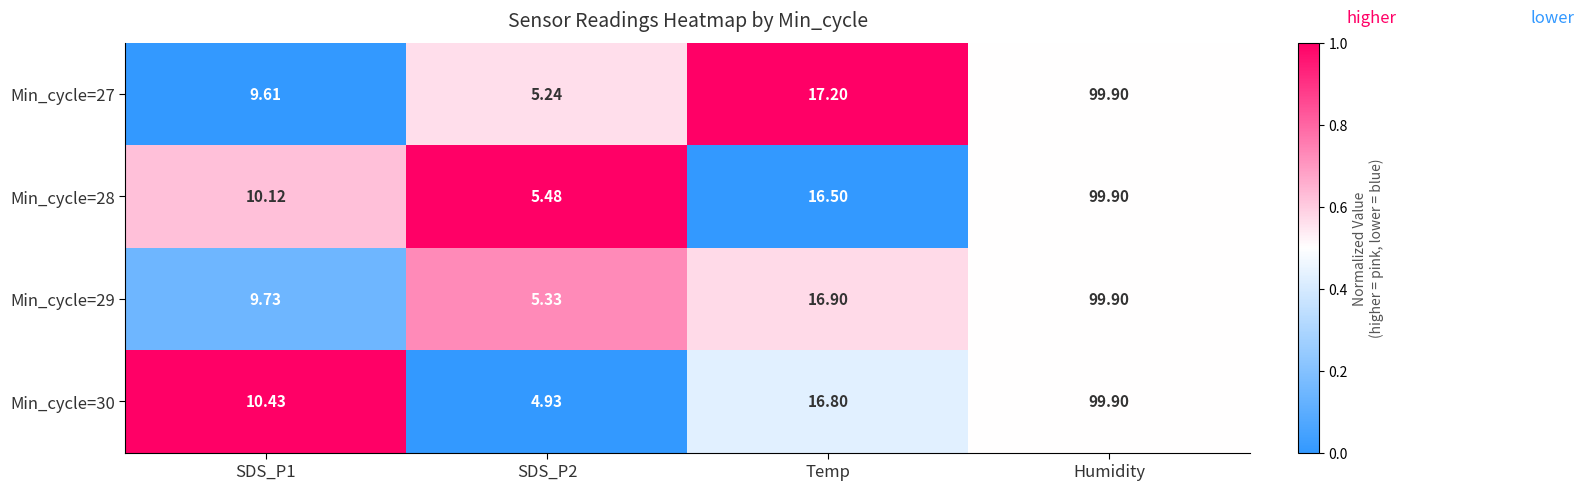

Which label corresponds to the largest value in the chart?

Humidity